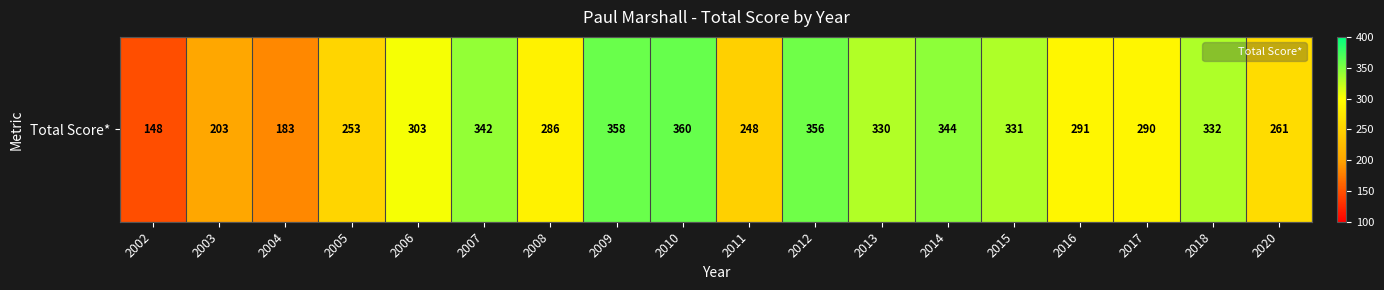

What is the sum of all values?

5219